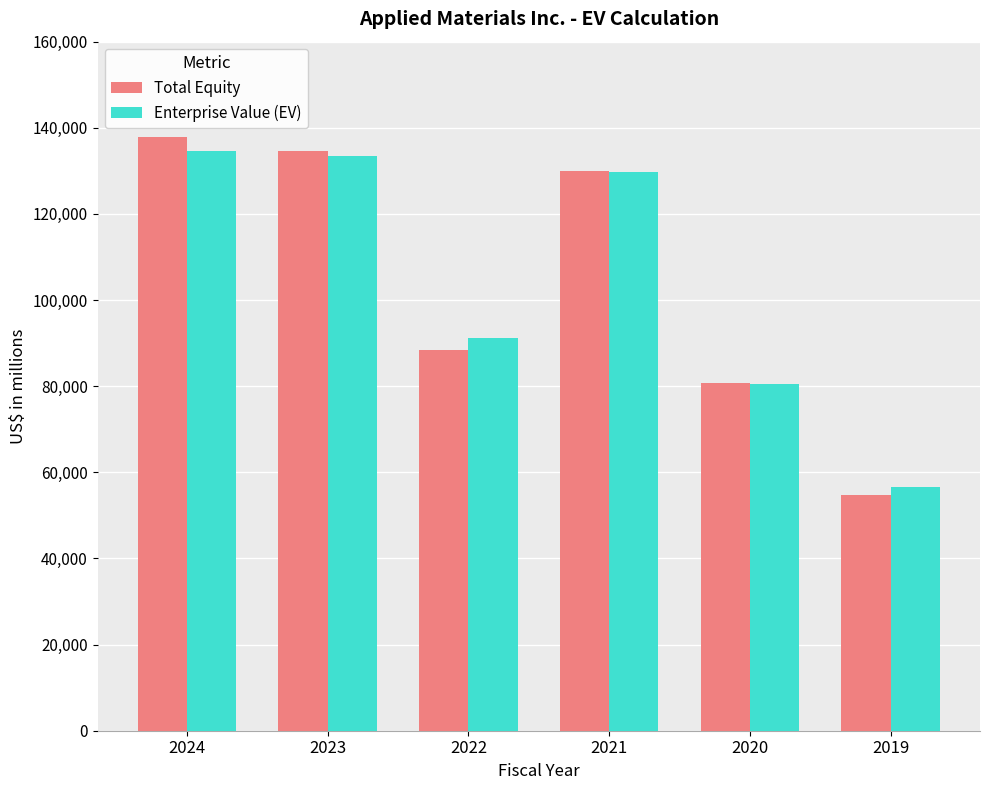

What is the maximum value for Total Equity?

137797